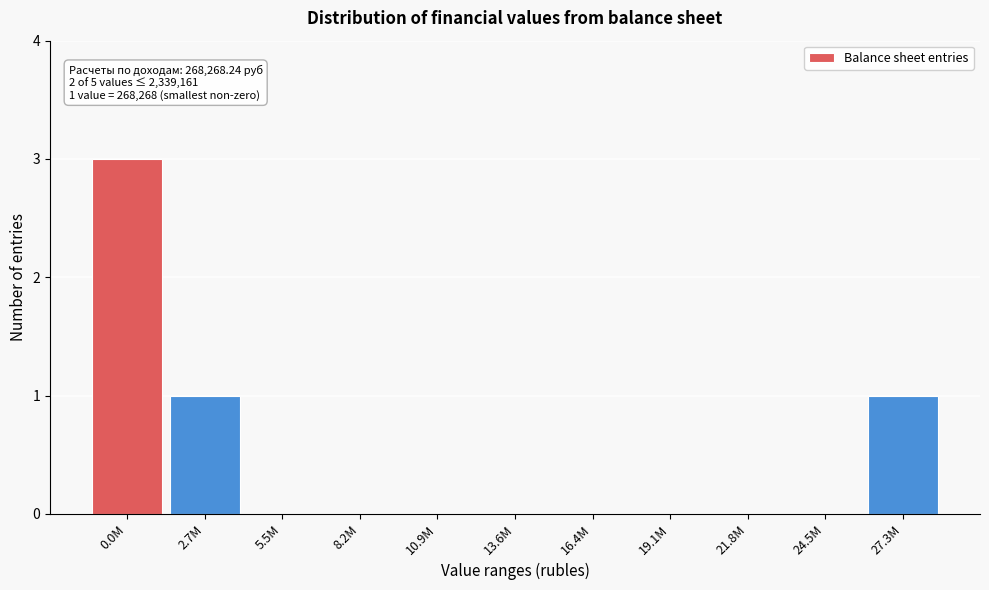

Reading left to right, list all the values displayed in this chart.

0.0M=3	2.7M=1	5.5M=0	8.2M=0	10.9M=0	13.6M=0	16.4M=0	19.1M=0	21.8M=0	24.5M=0	27.3M=1